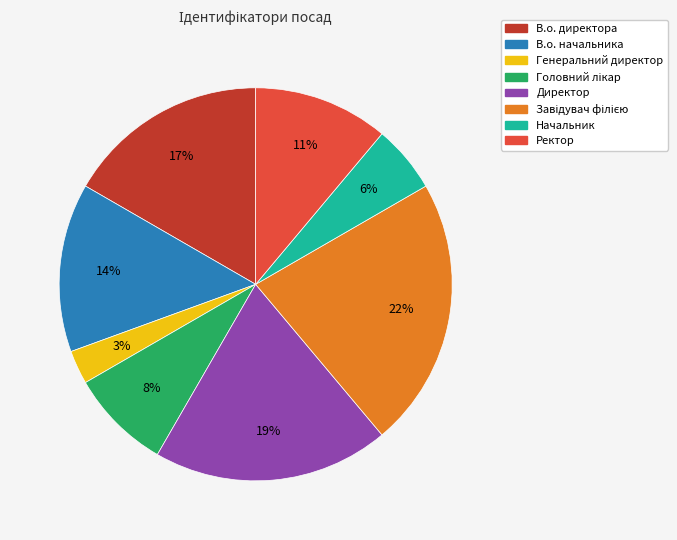

What is the smallest slice in the pie chart?

Генеральний директор